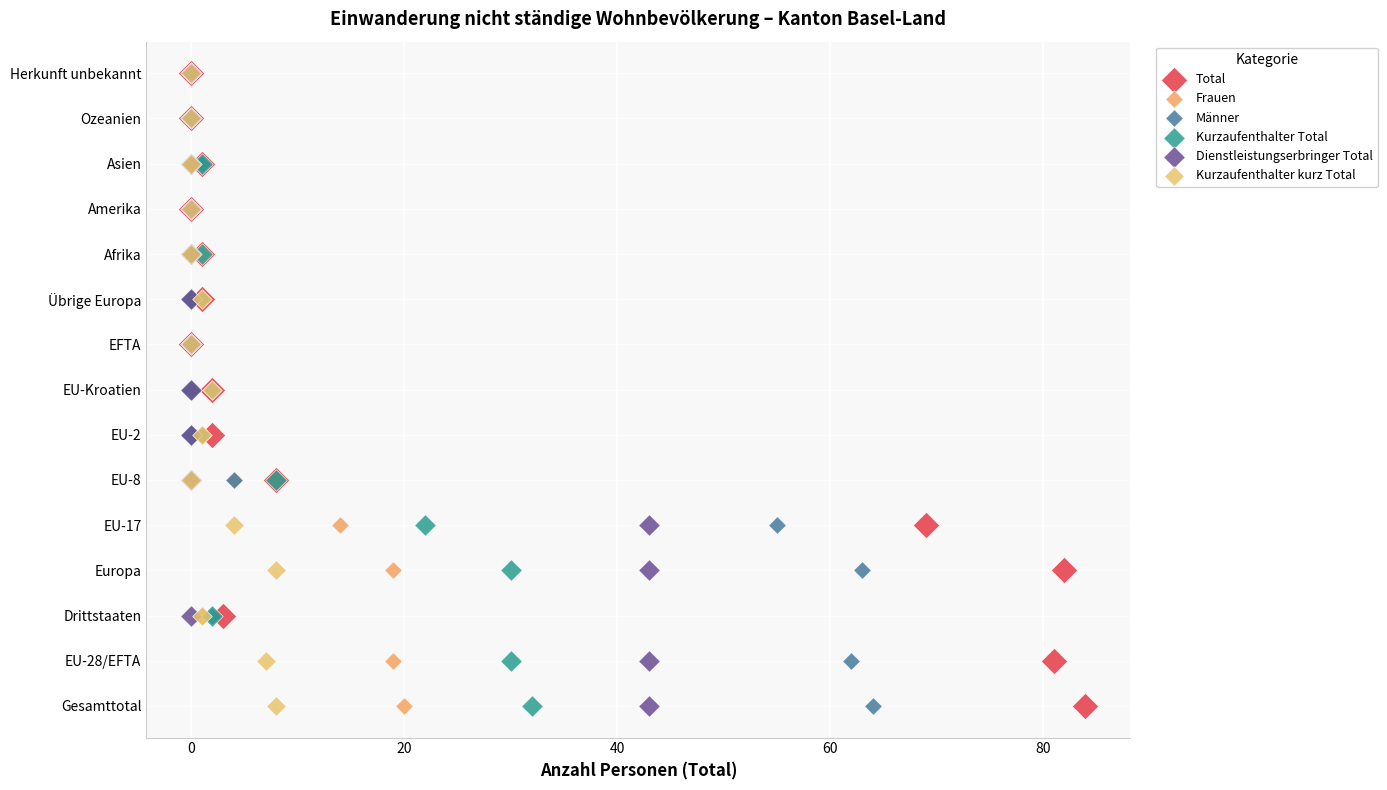

What are all the series names shown in the legend?

Total, Frauen, Männer, Kurzaufenthalter Total, Dienstleistungserbringer Total, Kurzaufenthalter kurz Total